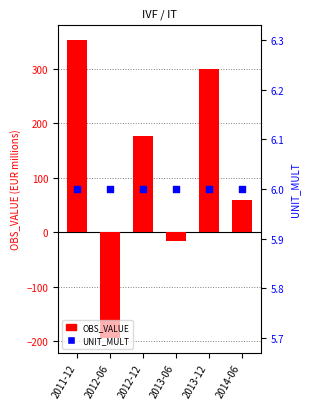

What is the total value across all series at 2012-06?

-188